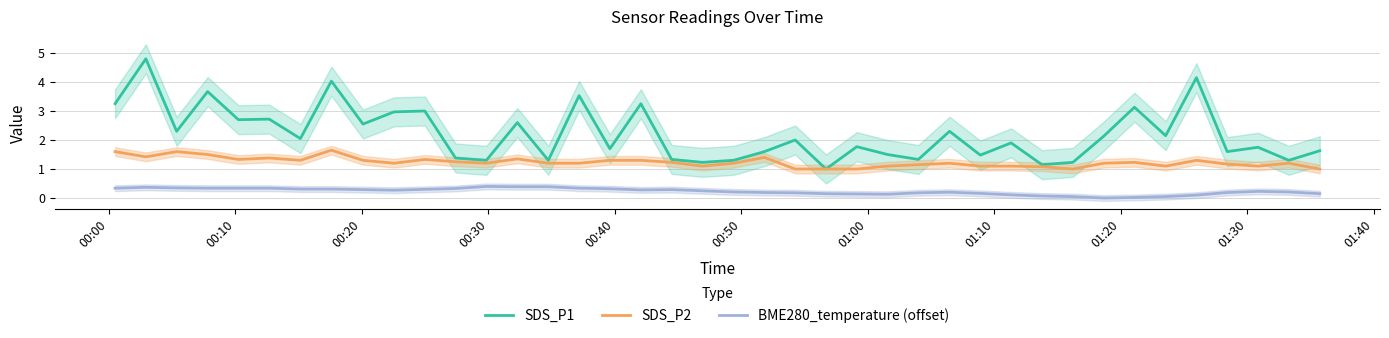

Rank the series by their average value, from highest to lowest.

SDS_P1, SDS_P2, BME280_temperature (offset)